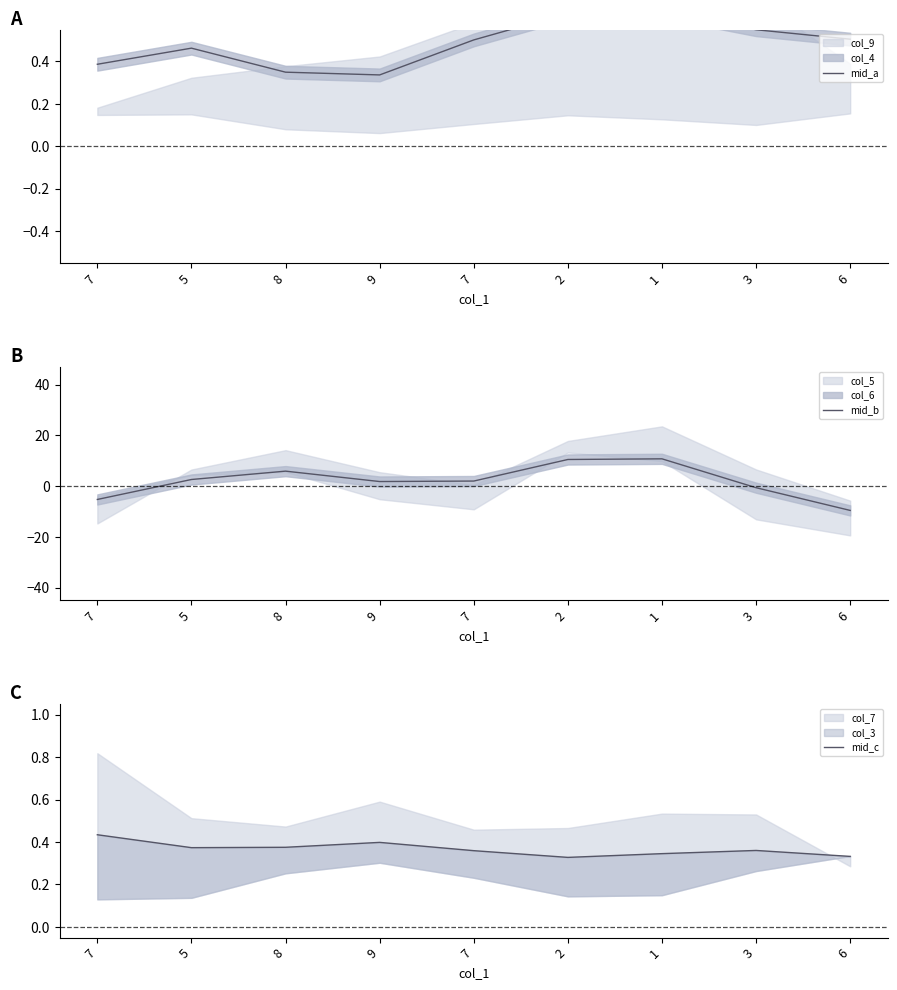

True or false: mid_a has a value of 0.5 at 3.

True